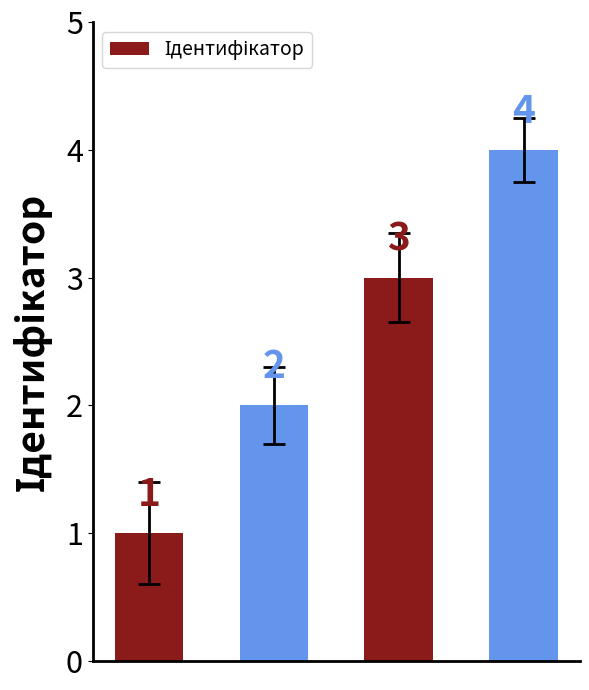

What is the value of the 3rd bar from the left?

3